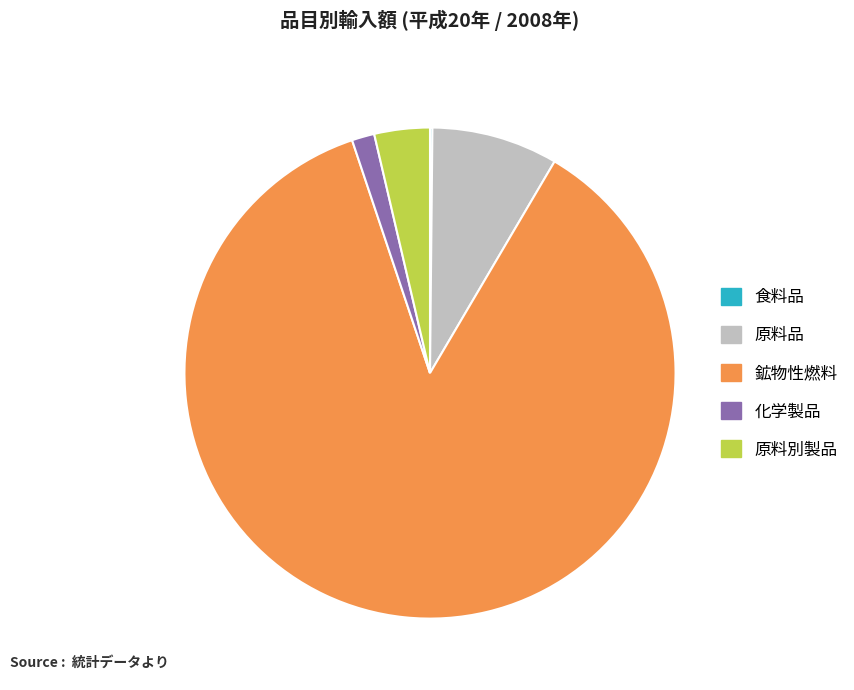

What is the ratio of the value at 化学製品 to the value at 原料別製品?

0.4